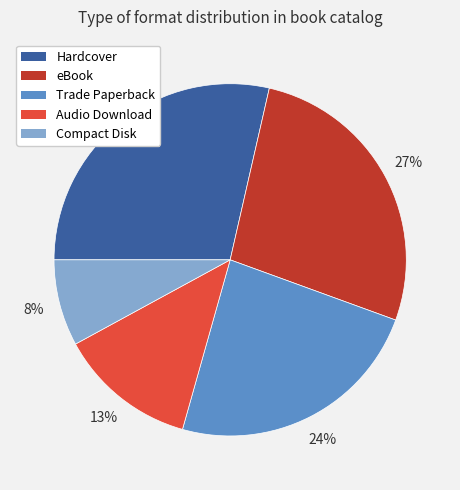

To the nearest percent, what percentage of the pie is Trade Paperback?

24%